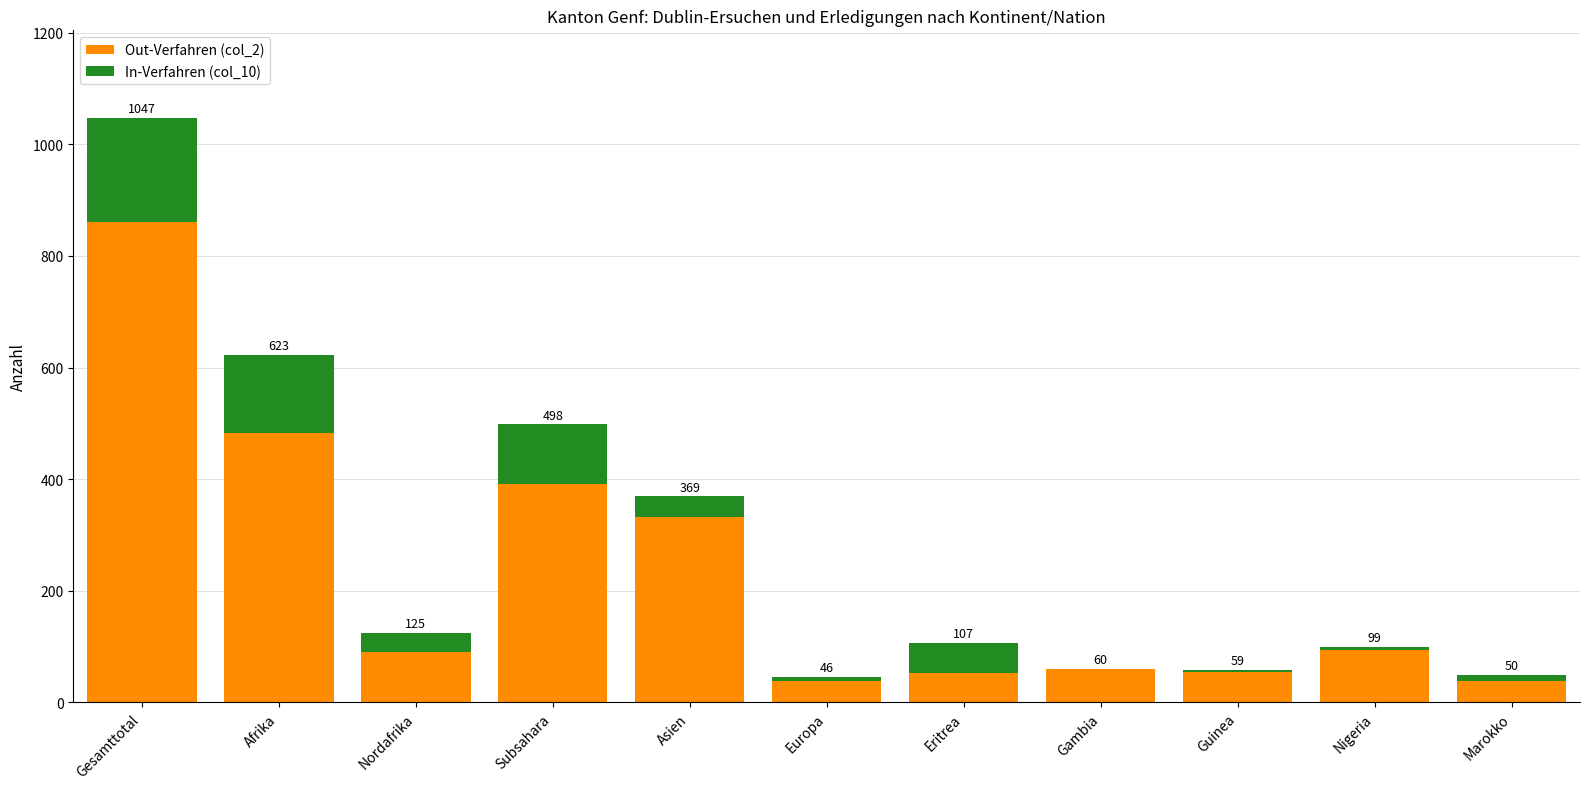

Is it true that Out-Verfahren (col_2) equals 581 at Subsahara?

False